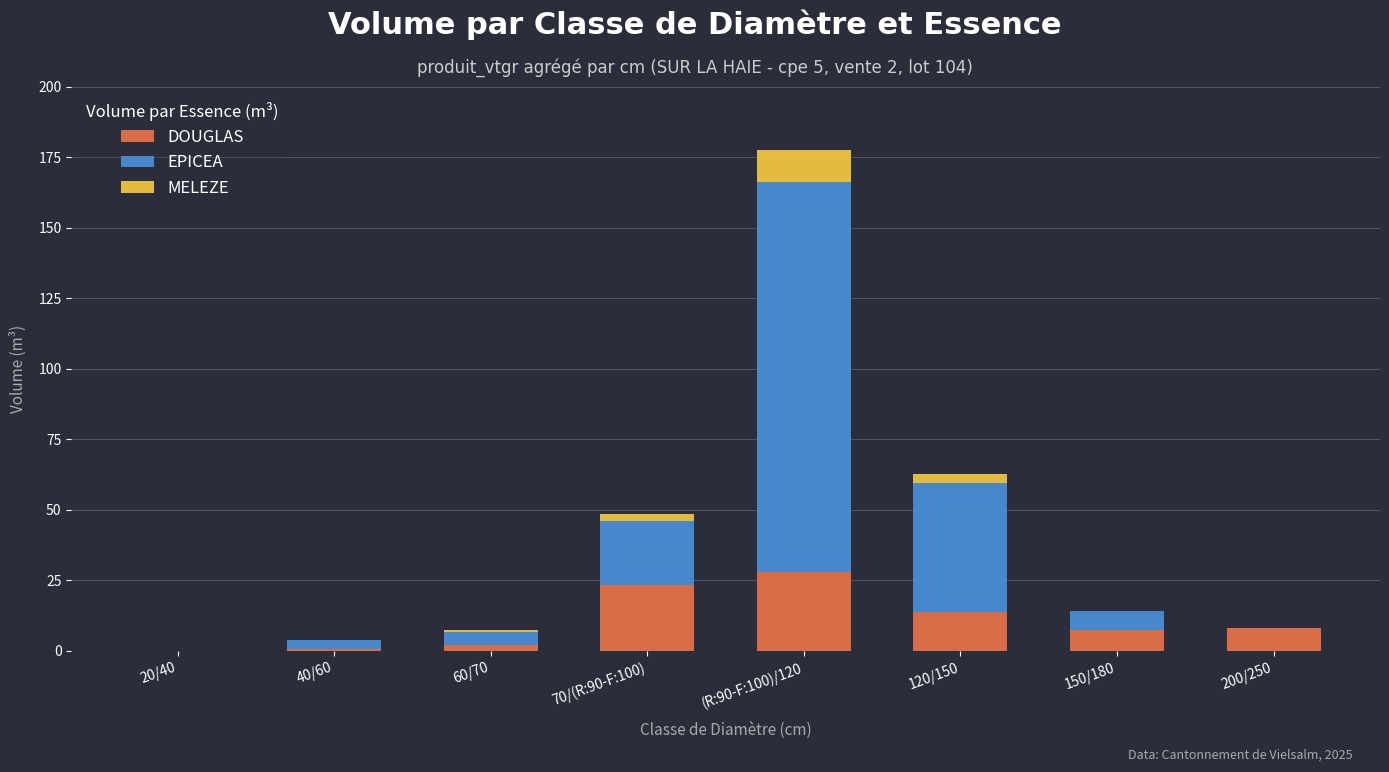

The DOUGLAS series shows 13.6 at 120/150. True or false?

True